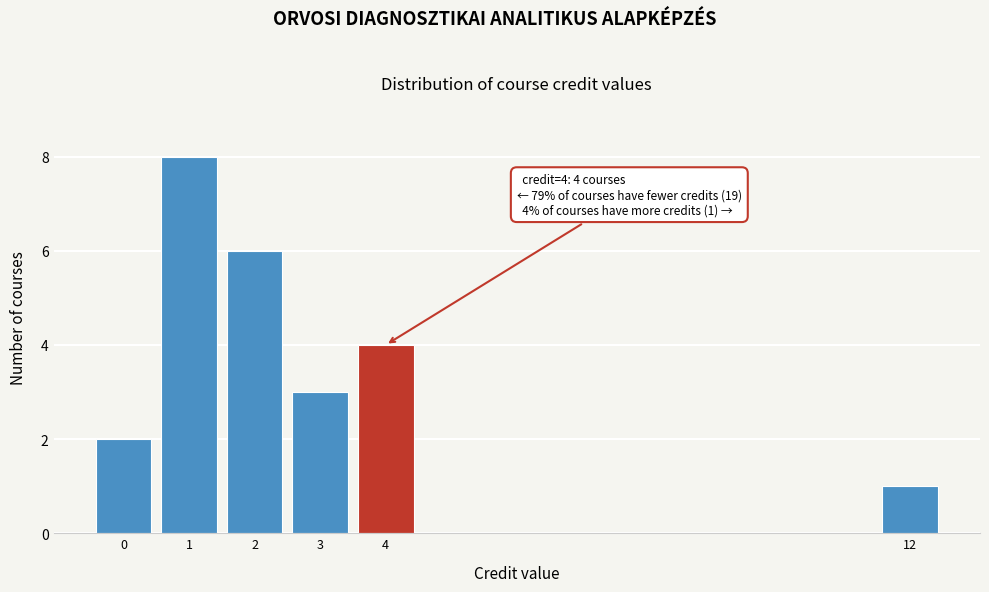

Reading right to left, transcribe all the data shown in this chart.

1	4	3	6	8	2